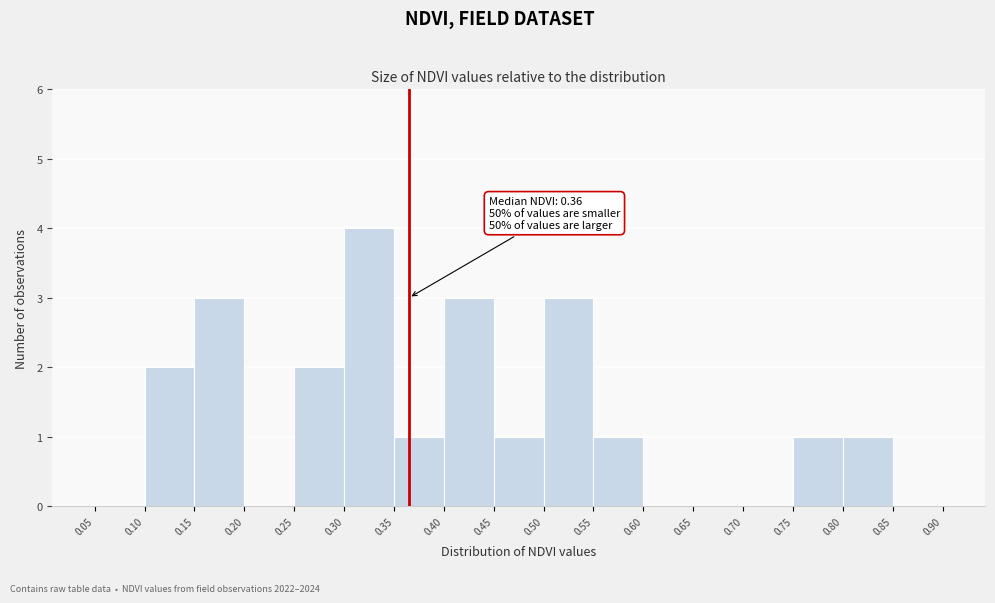

Over which range of the x-axis is the bar tallest?

0.30 to 0.35